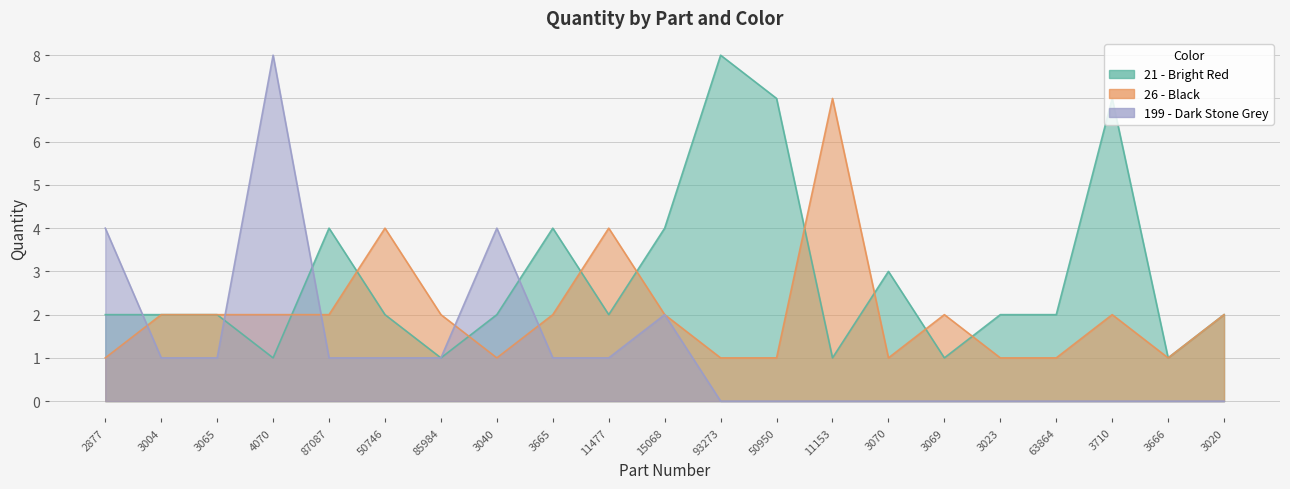

Reading left to right, what are all the values shown in this chart?

21 - Bright Red: 2877=2	3004=2	3065=2	4070=1	87087=4	50746=2	85984=1	3040=2	3665=4	11477=2	15068=4	93273=8	50950=7	11153=1	3070=3	3069=1	3023=2	63864=2	3710=7	3666=1	3020=2
26 - Black: 2877=1	3004=2	3065=2	4070=2	87087=2	50746=4	85984=2	3040=1	3665=2	11477=4	15068=2	93273=1	50950=1	11153=7	3070=1	3069=2	3023=1	63864=1	3710=2	3666=1	3020=2